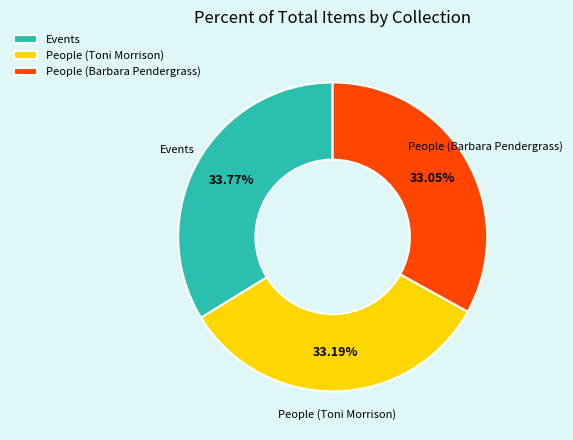

Which slice is the largest?

Events